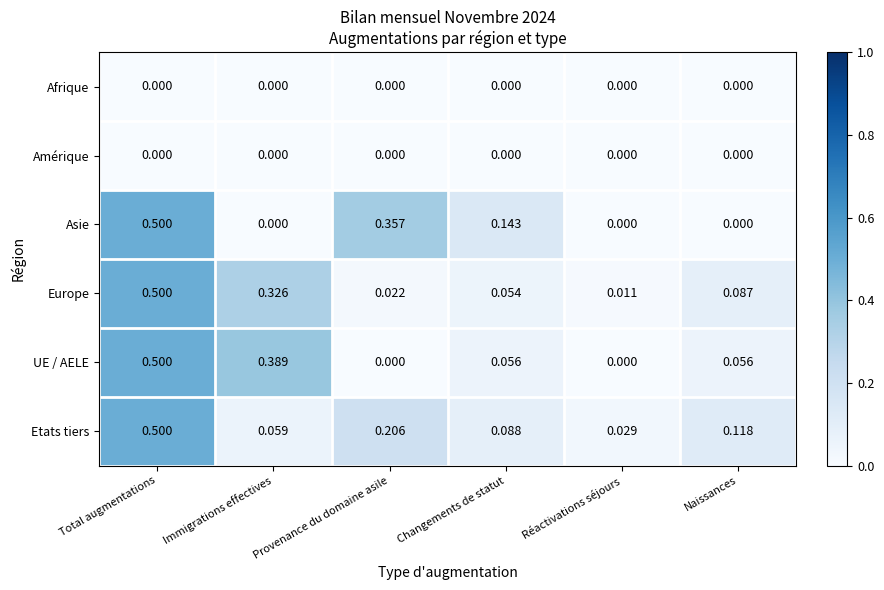

Rank the categories by Etats tiers value from lowest to highest.

Réactivations séjours, Immigrations effectives, Changements de statut, Naissances, Provenance du domaine asile, Total augmentations